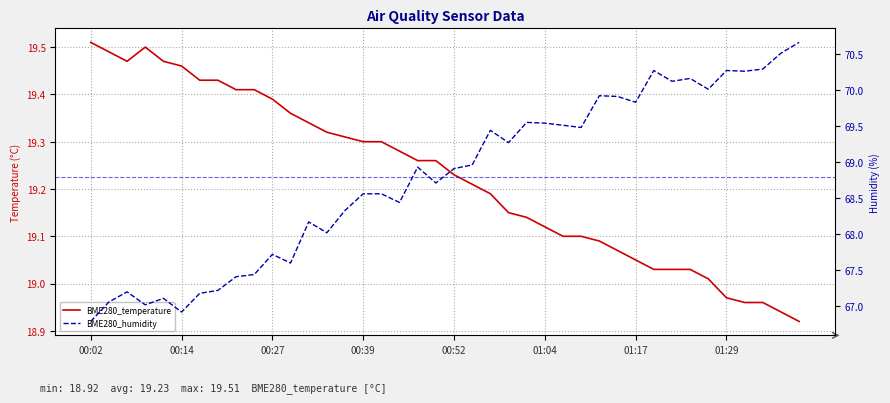

Reading right to left, what are all the values shown in this chart?

BME280_temperature: 18.9	18.9	19.0	19.0	19.0	19.0	19.0	19.0	19.0	19.1	19.1	19.1	19.1	19.1	19.1	19.1	19.1	19.2	19.2	19.2	19.3	19.3	19.3	19.3	19.3	19.3	19.3	19.3	19.4	19.4	19.4	19.4	19.4	19.4	19.5	19.5	19.5	19.5	19.5	19.5
BME280_humidity: 70.7	70.5	70.3	70.3	70.3	70.0	70.2	70.1	70.3	69.8	69.9	69.9	69.5	69.5	69.5	69.5	69.3	69.4	69.0	68.9	68.7	68.9	68.4	68.6	68.6	68.3	68.0	68.2	67.6	67.7	67.4	67.4	67.2	67.2	66.9	67.1	67.0	67.2	67.1	66.8